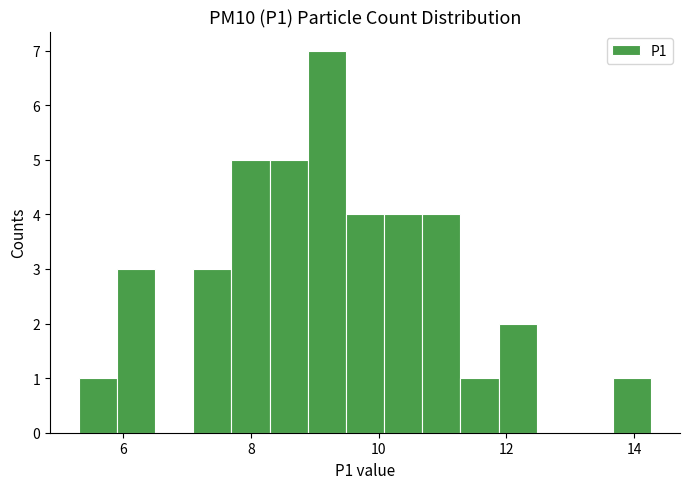

Around what value on the x-axis is the tallest bar? Give the approximate position of its centre, as read against the axis.

9.2